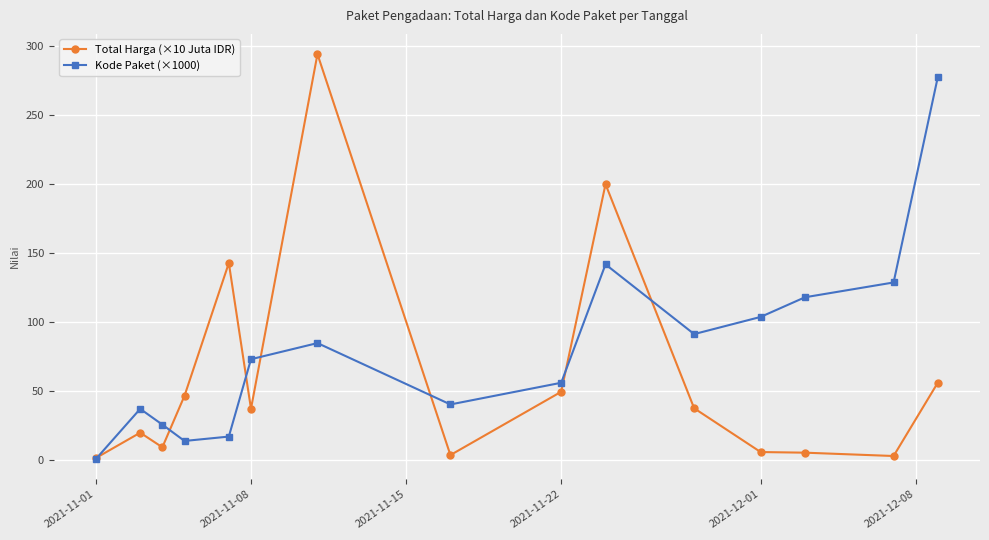

List the series in order of their overall mean, highest first.

Kode Paket (×1000), Total Harga (×10 Juta IDR)